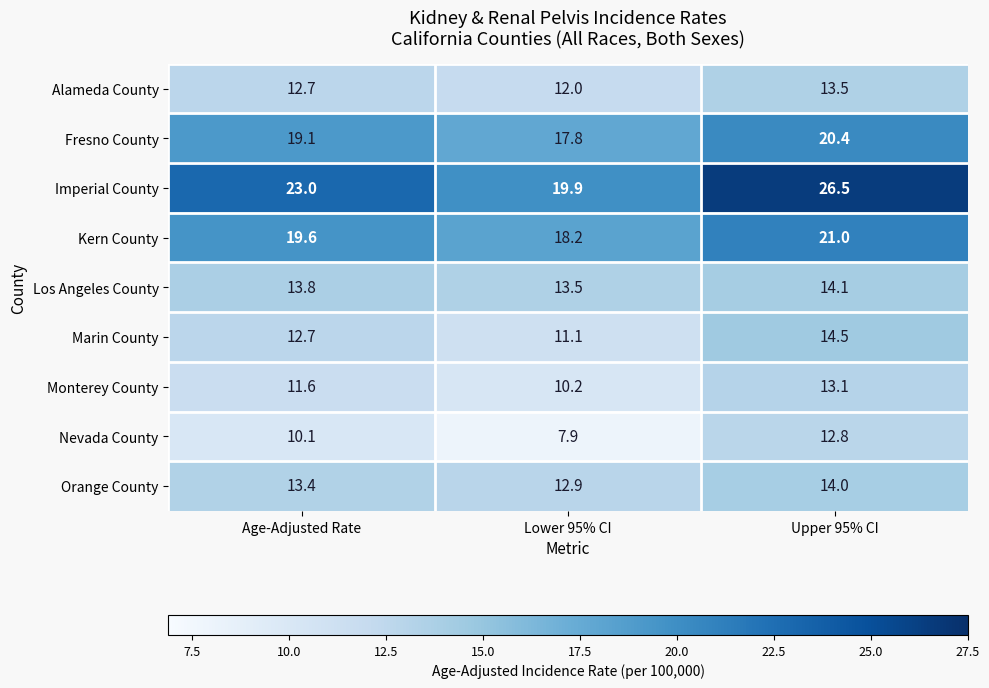

Where is Kern County nearest to the value 19?

Age-Adjusted Rate